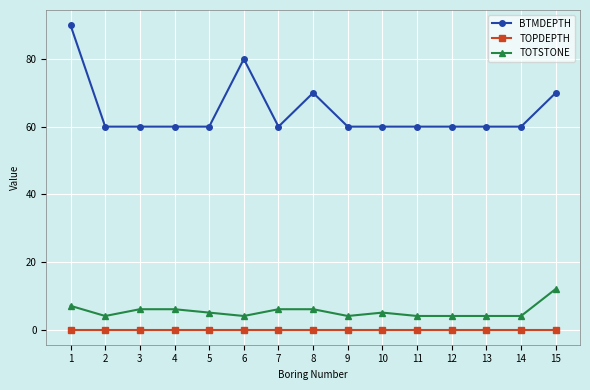

Is the value of TOPDEPTH at 13 greater than the value of TOTSTONE at 10?

No